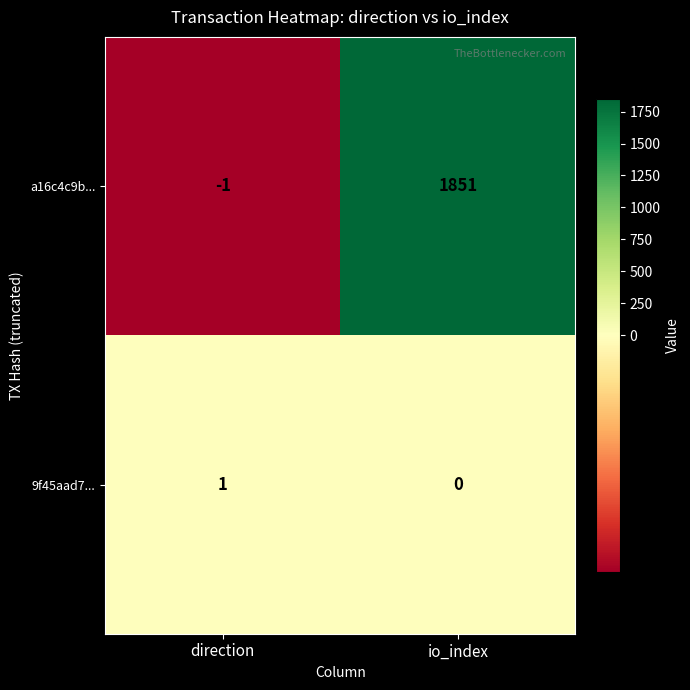

What is the total value across all series at io_index?

1851